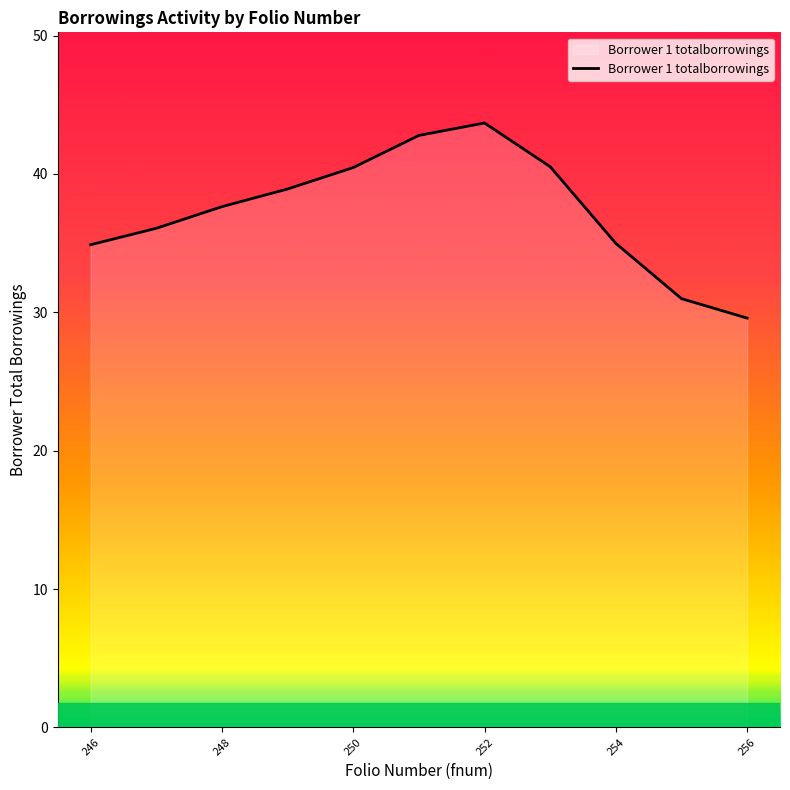

What is the smallest value displayed?

29.6